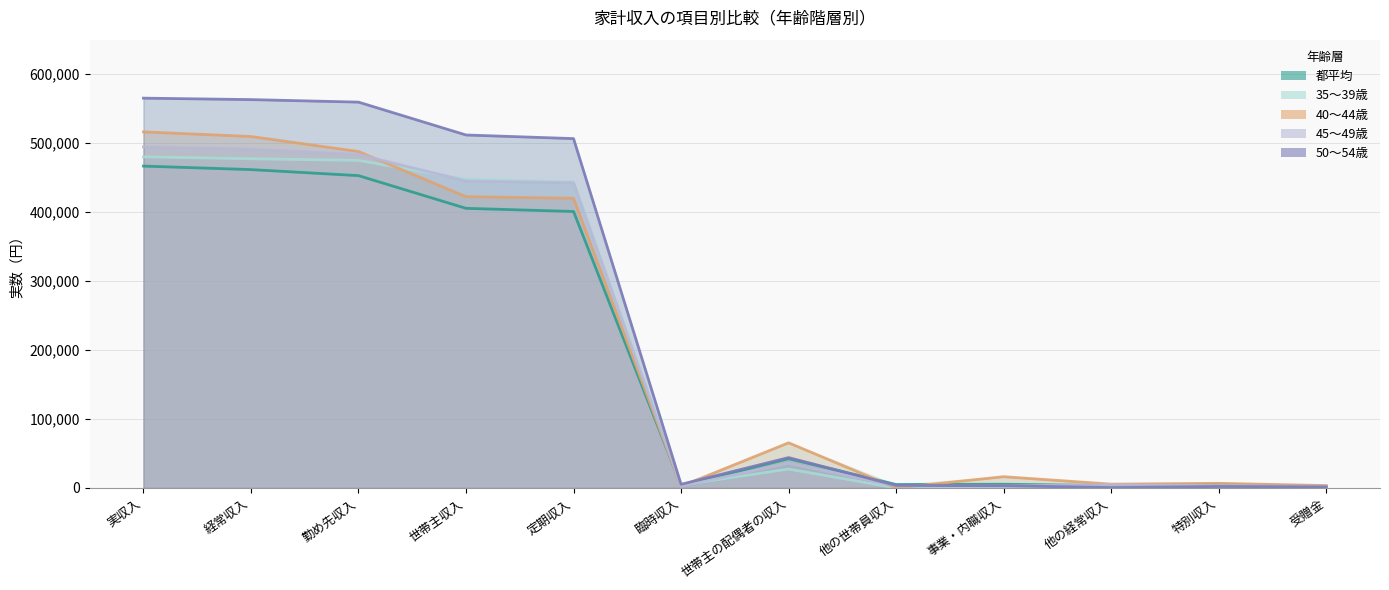

The 40～44歳 series shows 487281 at 勤め先収入. True or false?

True